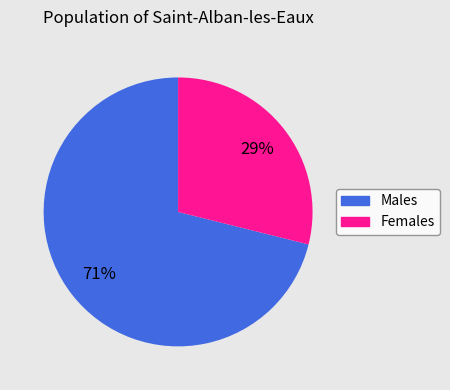

To the nearest percent, what is the difference between the largest and smallest slice percentages?

42%